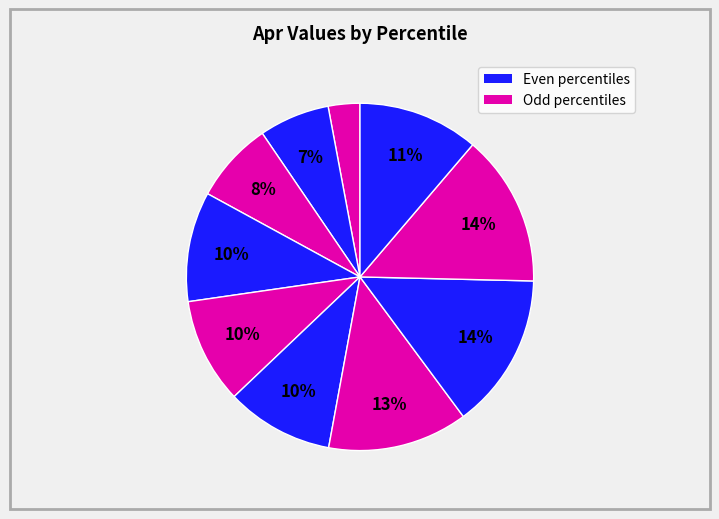

Does any single category account for the majority?

No